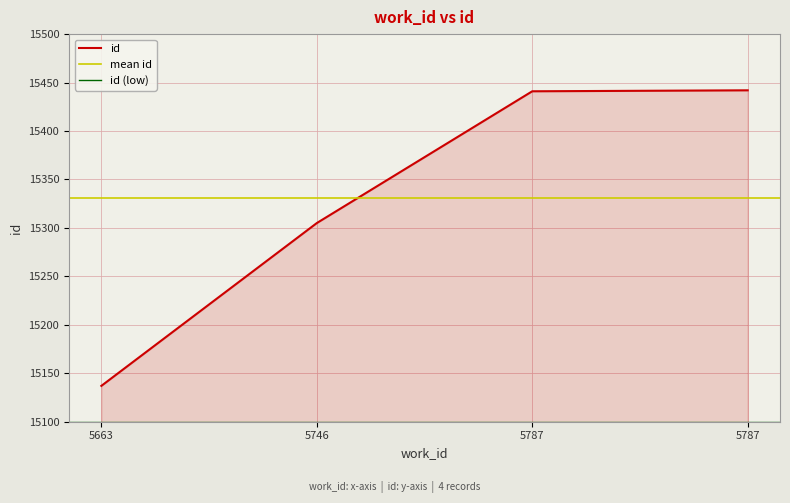

What is the smallest value displayed?

15137